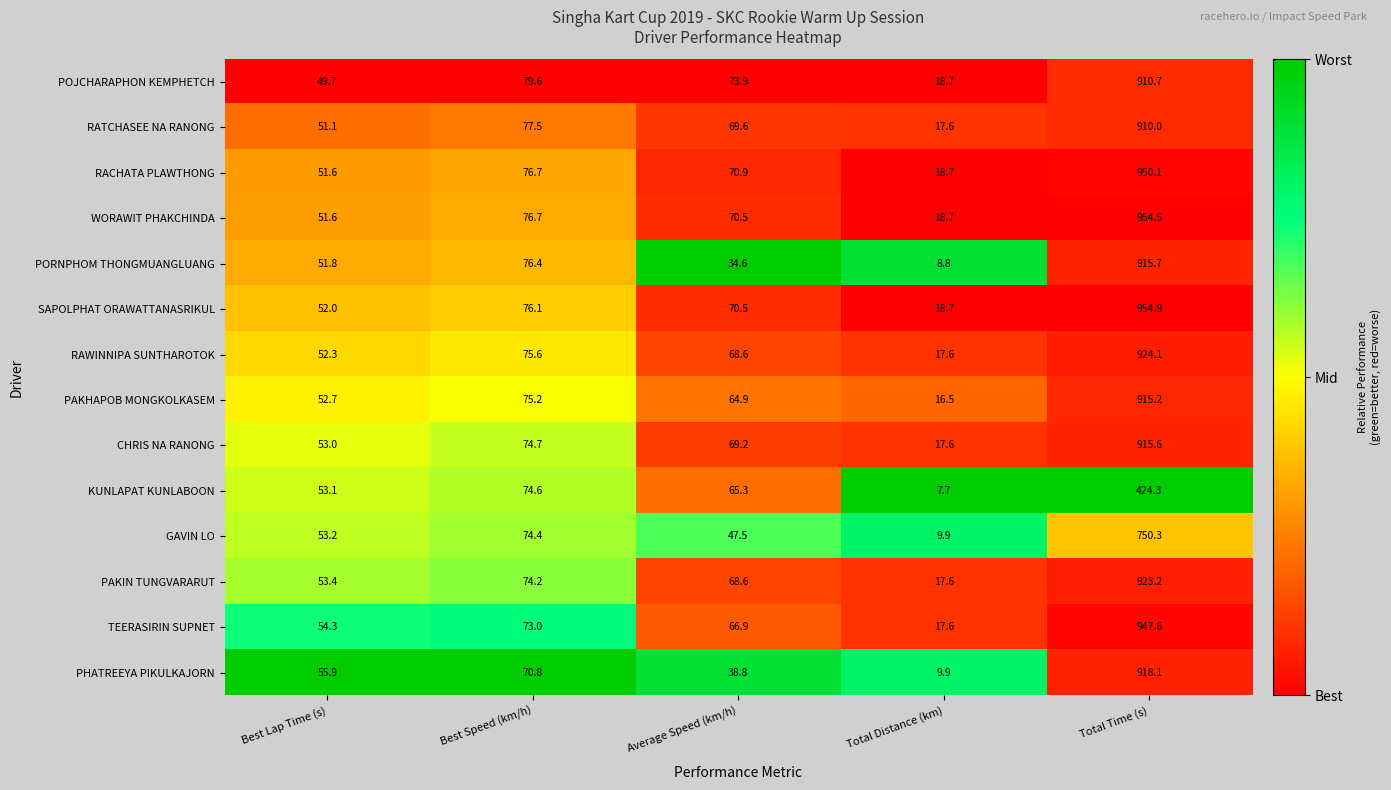

List the series in order of their peak value, highest first.

SAPOLPHAT ORAWATTANASRIKUL, WORAWIT PHAKCHINDA, RACHATA PLAWTHONG, TEERASIRIN SUPNET, RAWINNIPA SUNTHAROTOK, PAKIN TUNGVARARUT, PHATREEYA PIKULKAJORN, PORNPHOM THONGMUANGLUANG, CHRIS NA RANONG, PAKHAPOB MONGKOLKASEM, POJCHARAPHON KEMPHETCH, RATCHASEE NA RANONG, GAVIN LO, KUNLAPAT KUNLABOON